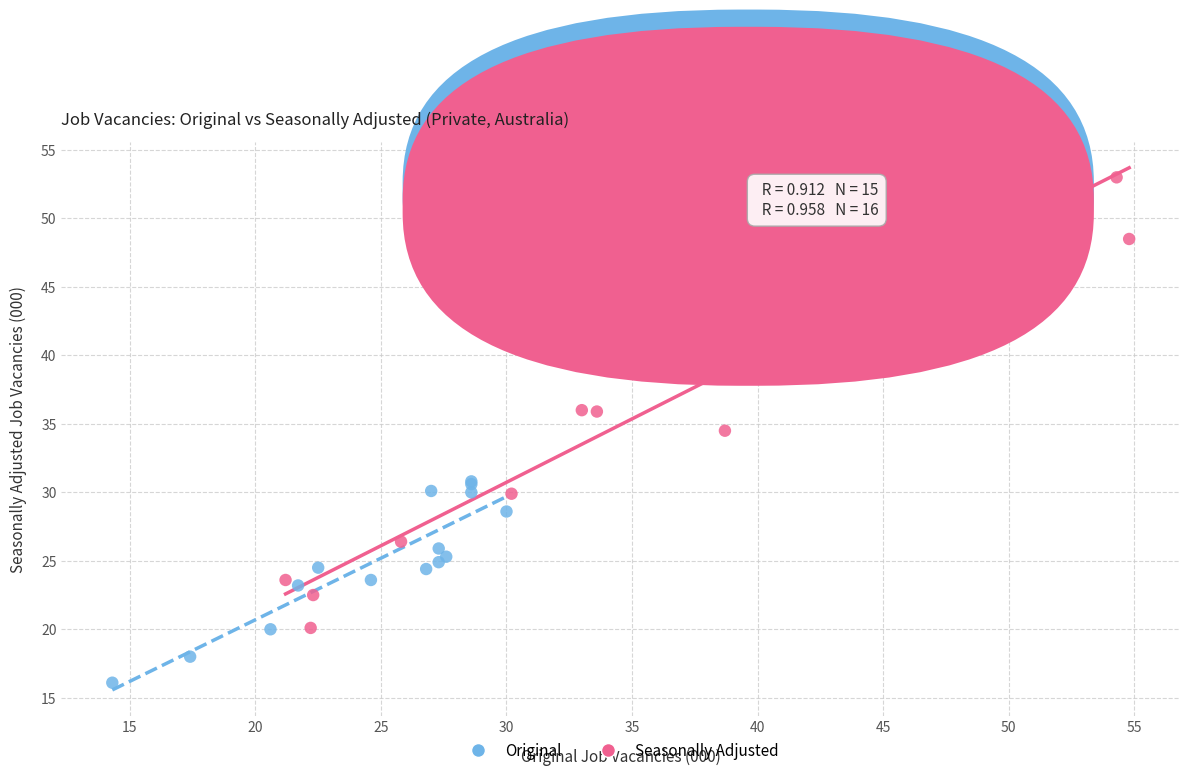

Which series has the largest Y range (max minus min)?

Seasonally Adjusted